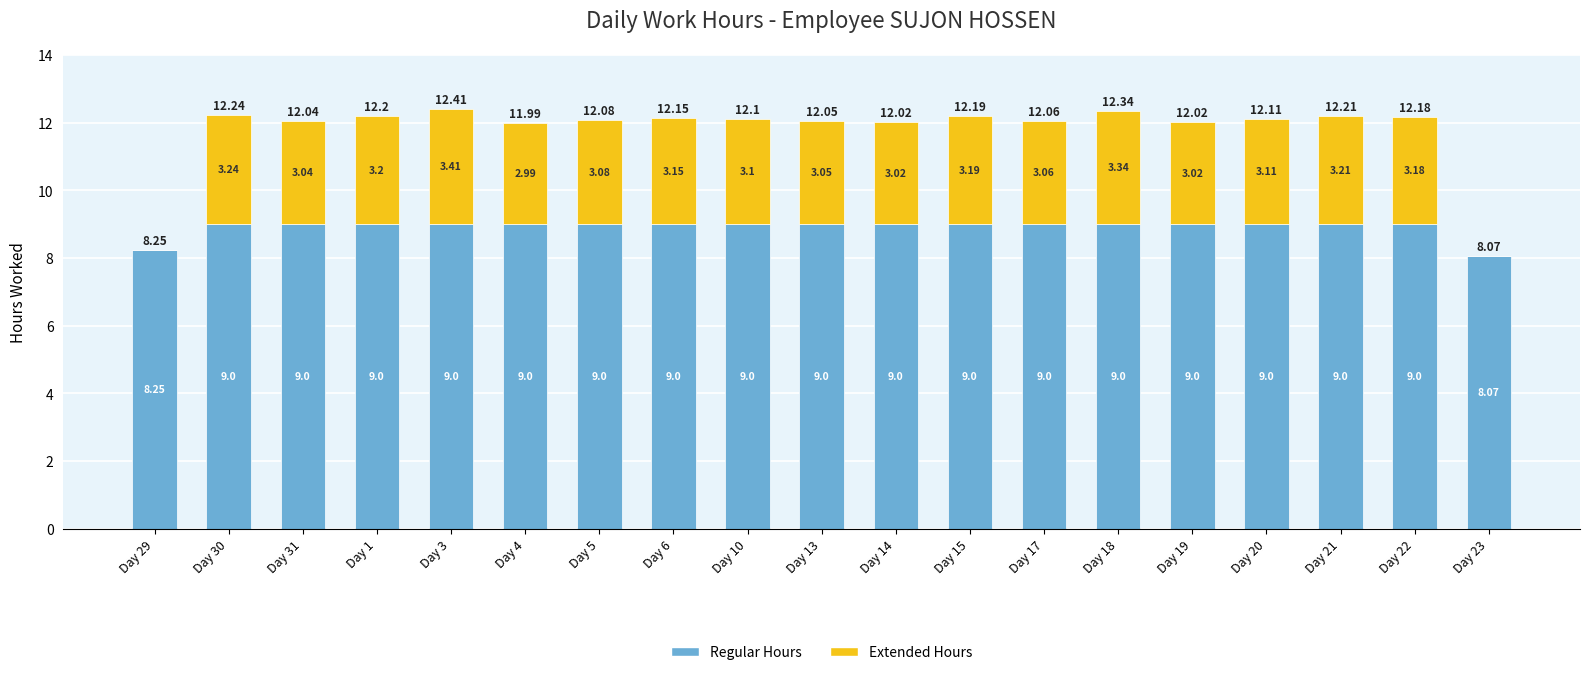

What is the sum of all Regular Hours values?

169.3